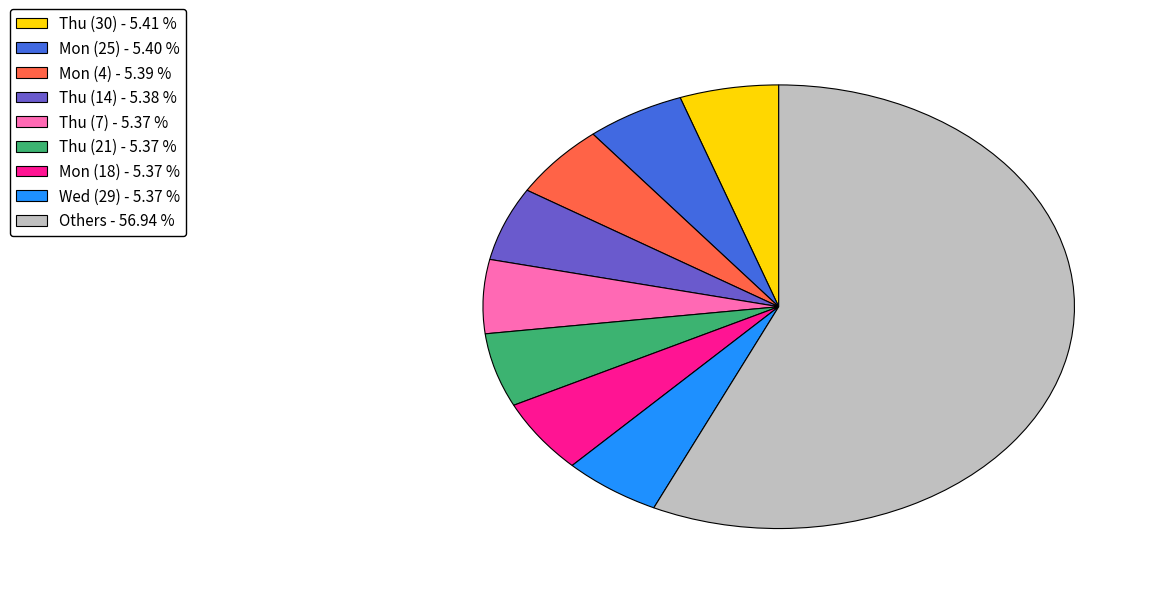

Does any single category account for the majority?

Yes